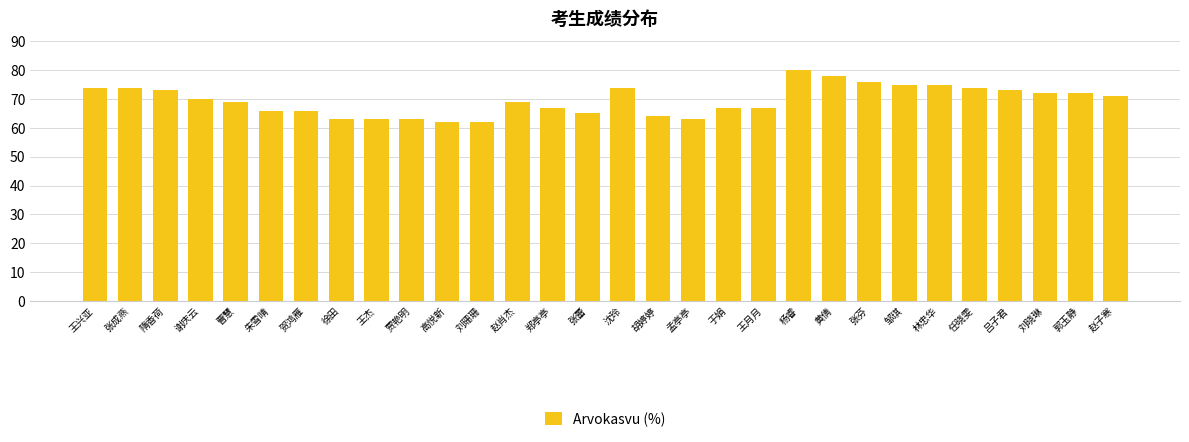

How many series are shown in this chart?

1